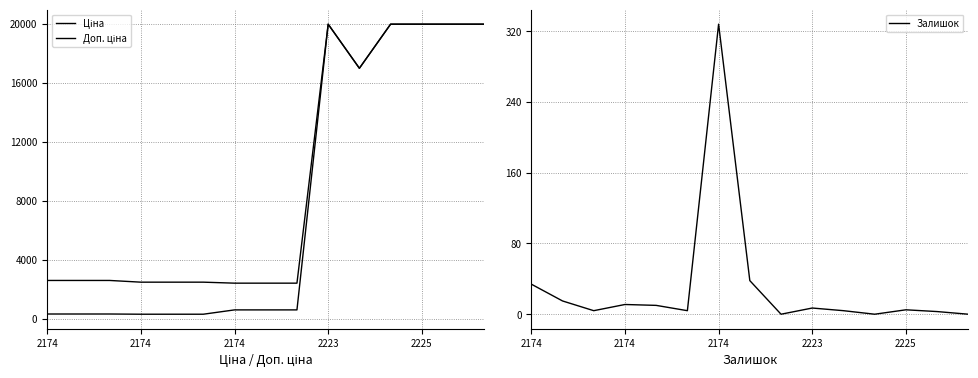

How many data points in Ціна are above 603?

9